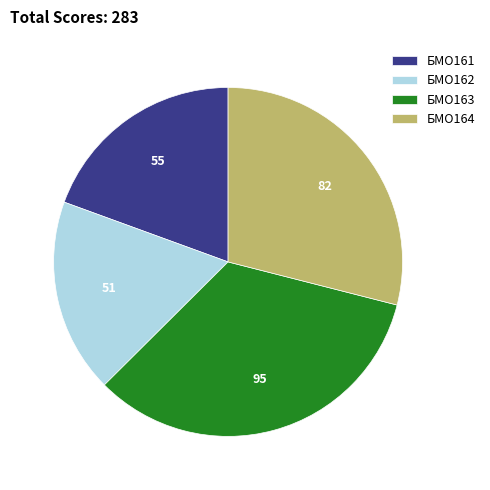

Which category has the smallest portion of the pie?

БМО162